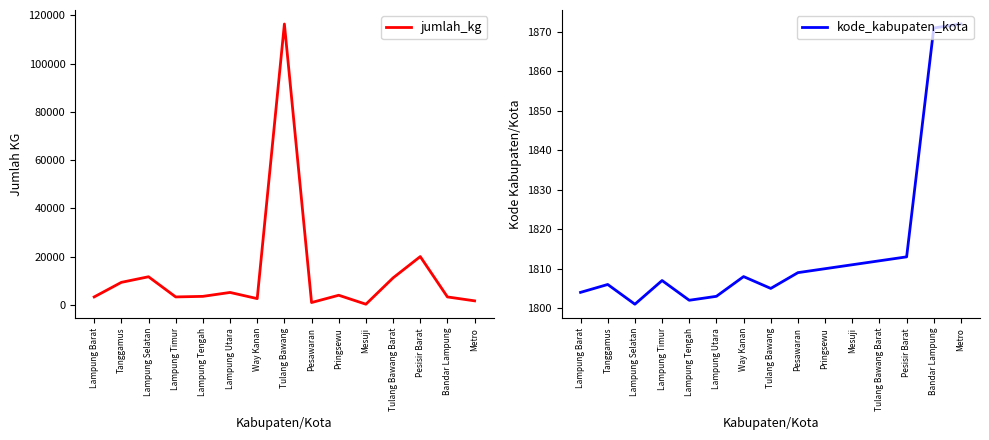

Reading left to right, extract all data points from this chart.

jumlah_kg: 3253.6	9295.9	11619.8	3253.6	3485.9	5112.7	2556.4	116430.8	929.6	3950.8	232.4	11155.0	19986.1	3253.6	1626.8
kode_kabupaten_kota: 1804.0	1806.0	1801.0	1807.0	1802.0	1803.0	1808.0	1805.0	1809.0	1810.0	1811.0	1812.0	1813.0	1871.0	1872.0